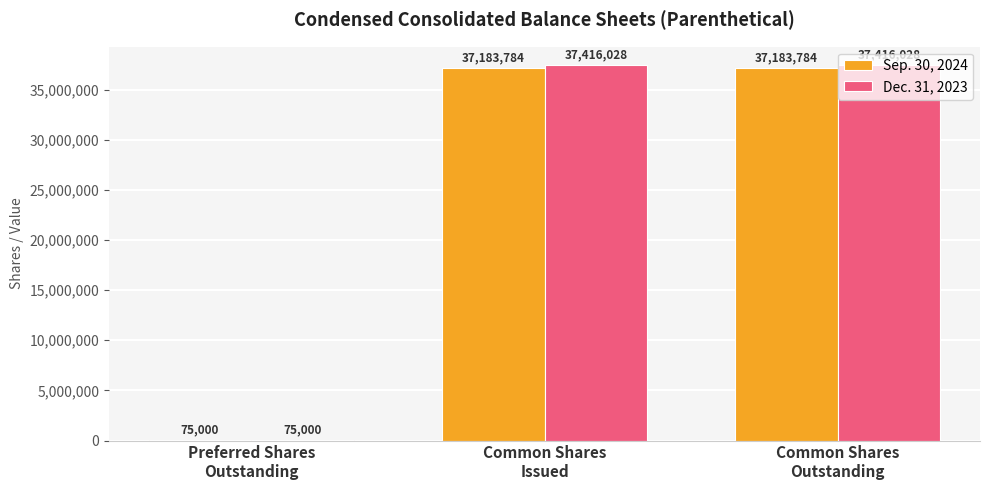

Which series changed the most between Preferred Shares
Outstanding and Common Shares
Issued?

Dec. 31, 2023